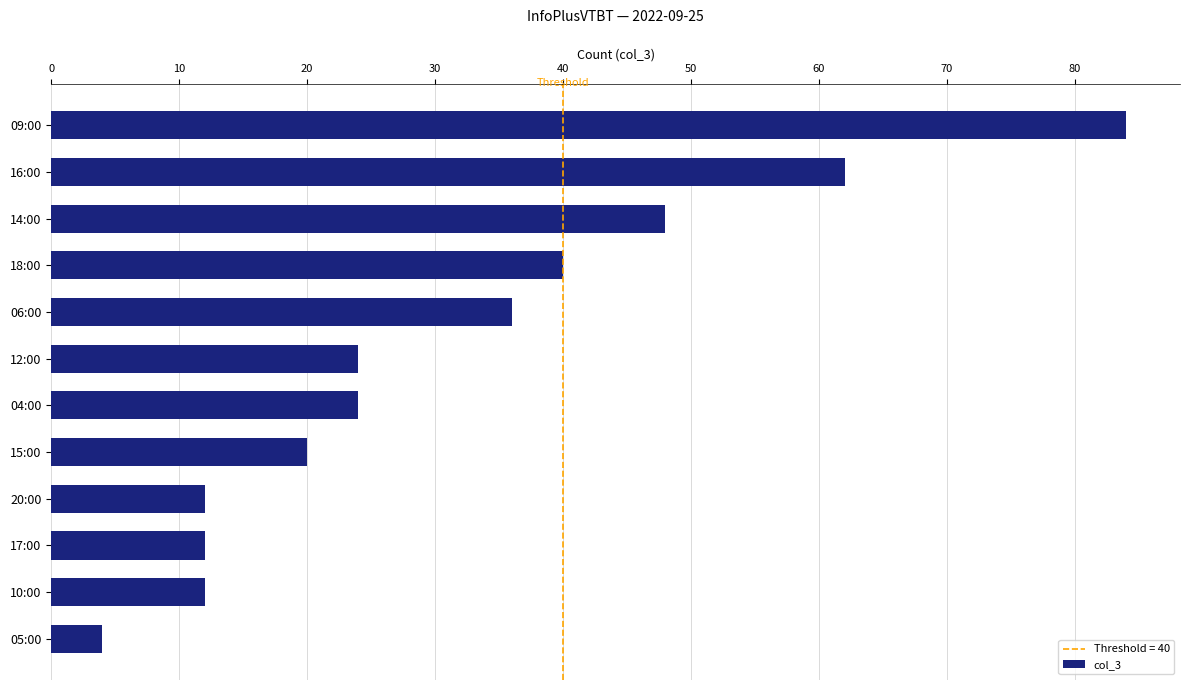

What is the difference between the second highest and minimum values?

58